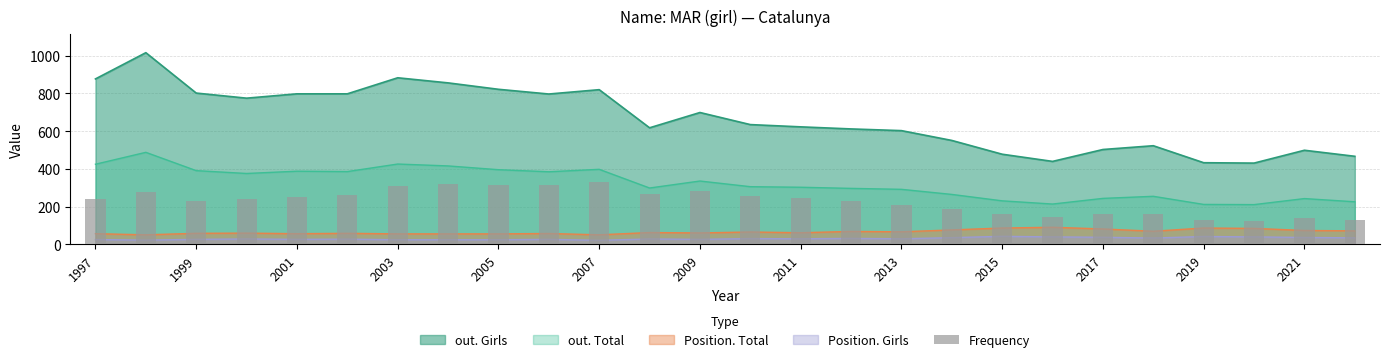

How many data points are above 241?

12